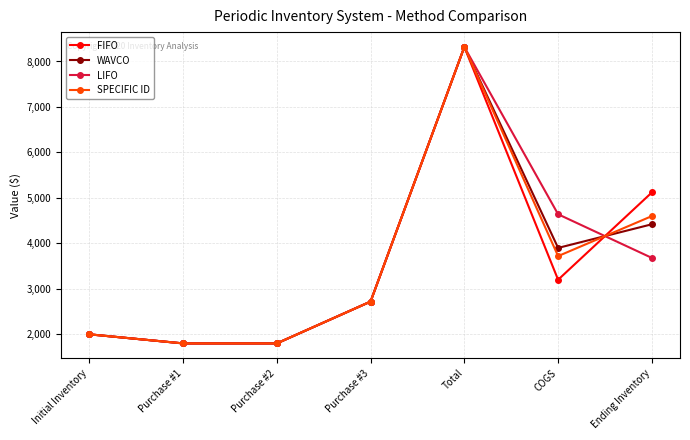

Which category has the highest value in the FIFO series?

Total